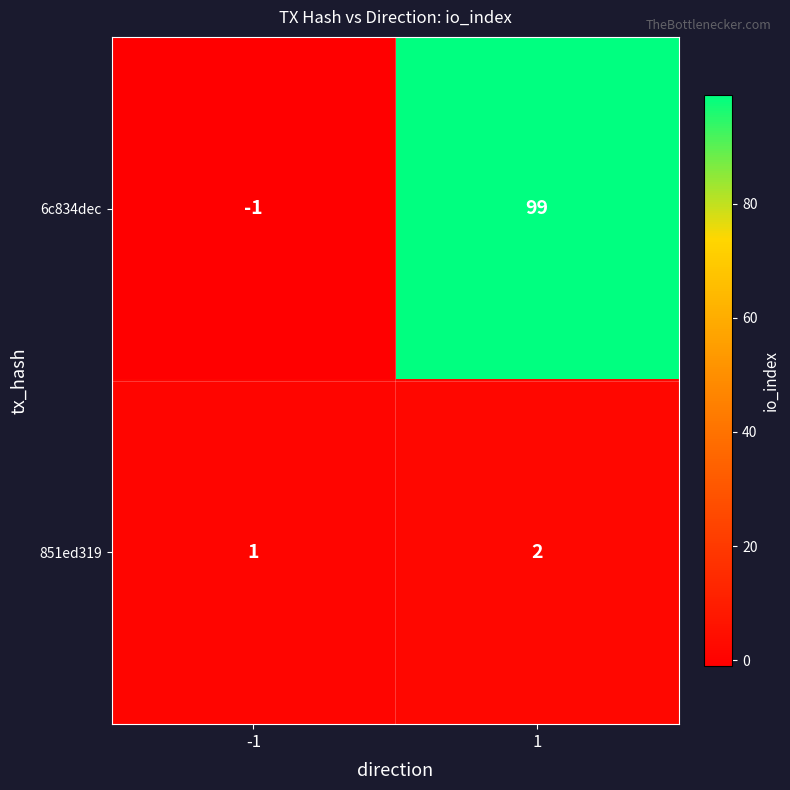

What is the total value across all series at 1?

101